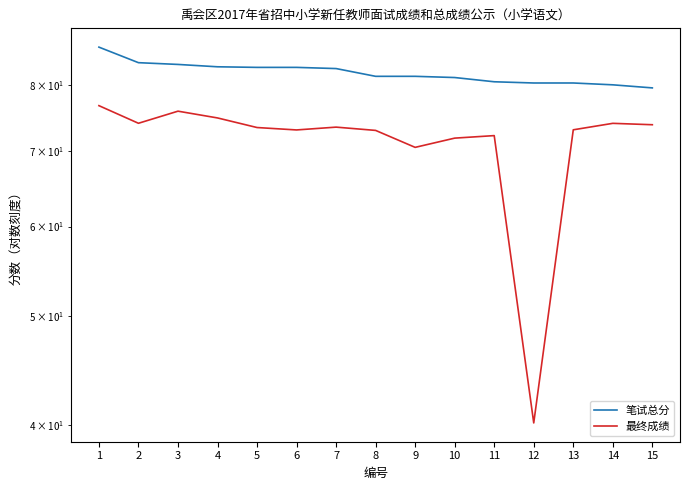

What is the value of the 最终成绩 point at the 7th from the left?

73.5